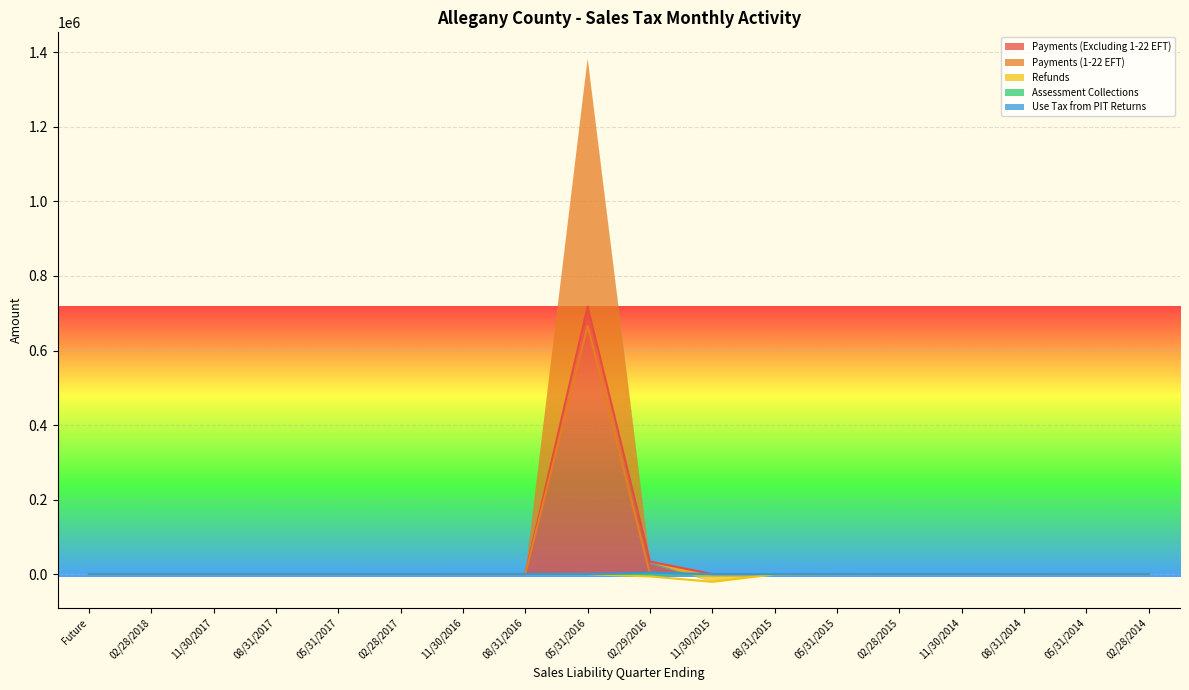

What are all the series names shown in the legend?

Payments (Excluding 1-22 EFT), Payments (1-22 EFT), Refunds, Assessment Collections, Use Tax from PIT Returns